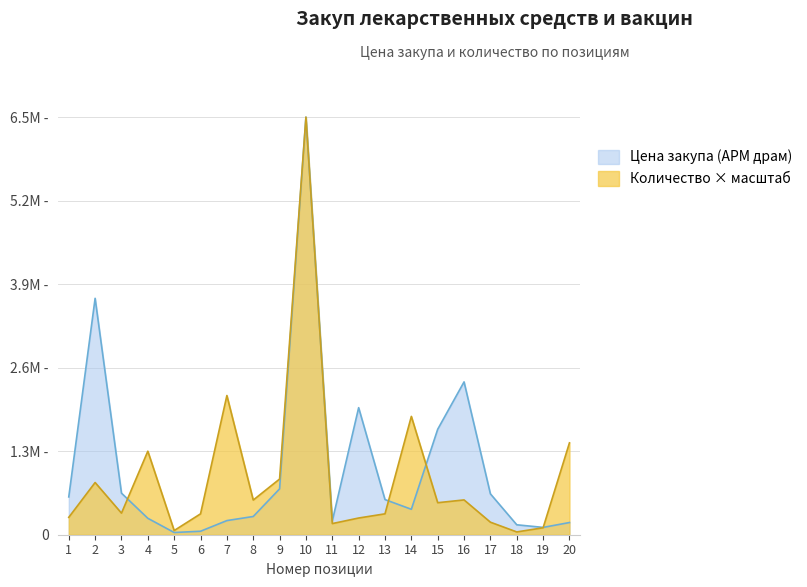

How many lines are shown in the chart?

2